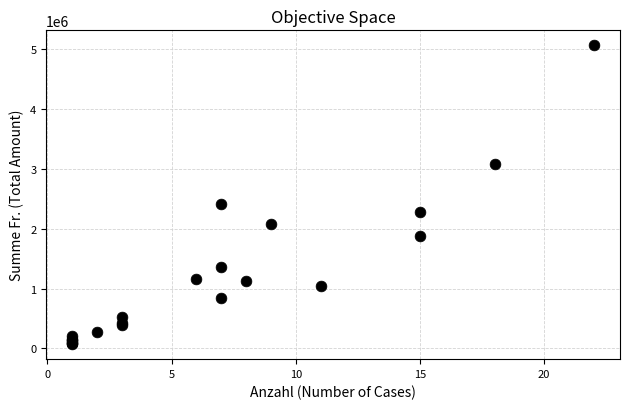

What Y value in the scatter plot is closest to 2569222?

2406500